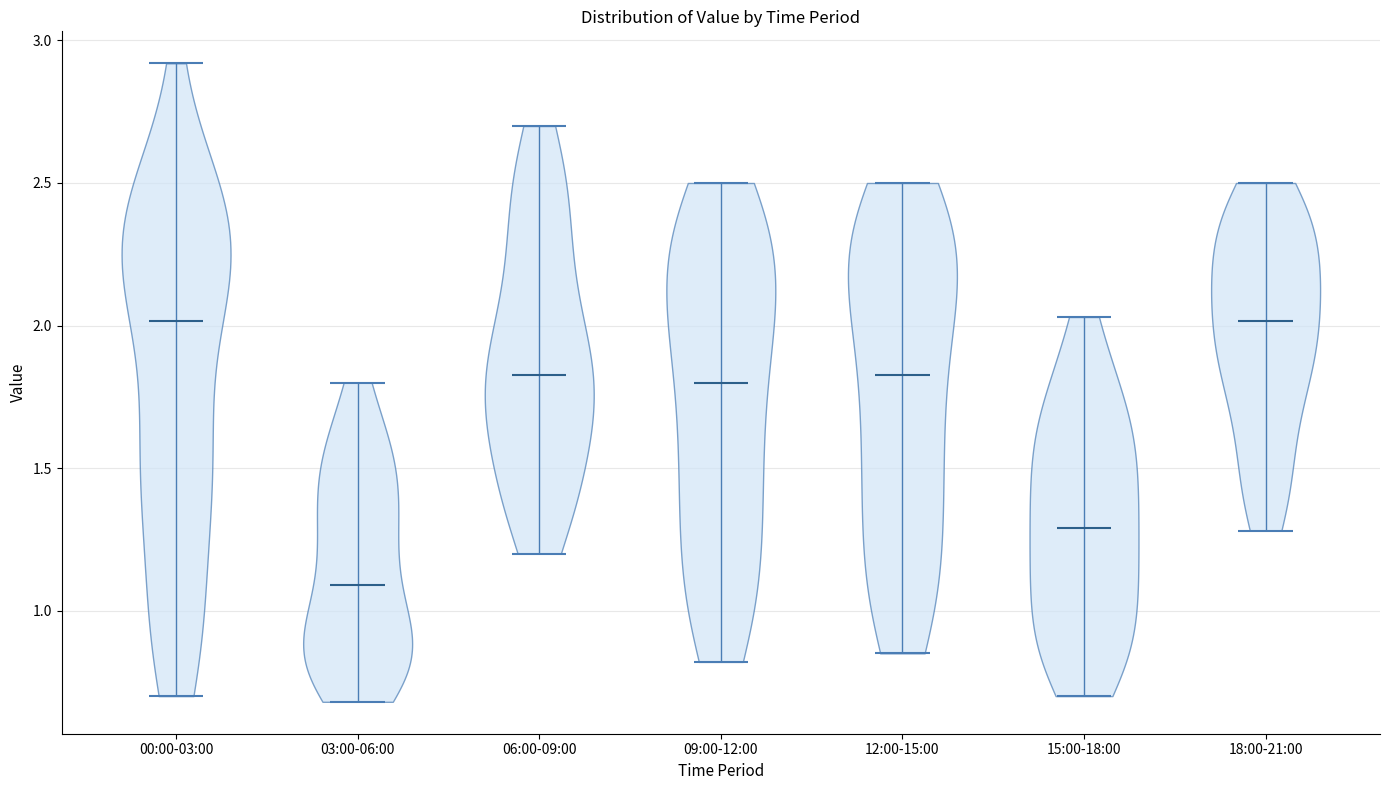

Reading left to right, read every violin against the y-axis: where its median line is, and the lowest and highest points it reaches. The values are not printed on the chart, so give them approximately, as read against the axis.

00:00-03:00: median line 2.00, lowest point 0.70, highest point 2.90
03:00-06:00: median line 1.10, lowest point 0.70, highest point 1.80
06:00-09:00: median line 1.85, lowest point 1.20, highest point 2.70
09:00-12:00: median line 1.80, lowest point 0.80, highest point 2.50
12:00-15:00: median line 1.85, lowest point 0.85, highest point 2.50
15:00-18:00: median line 1.30, lowest point 0.70, highest point 2.05
18:00-21:00: median line 2.00, lowest point 1.30, highest point 2.50